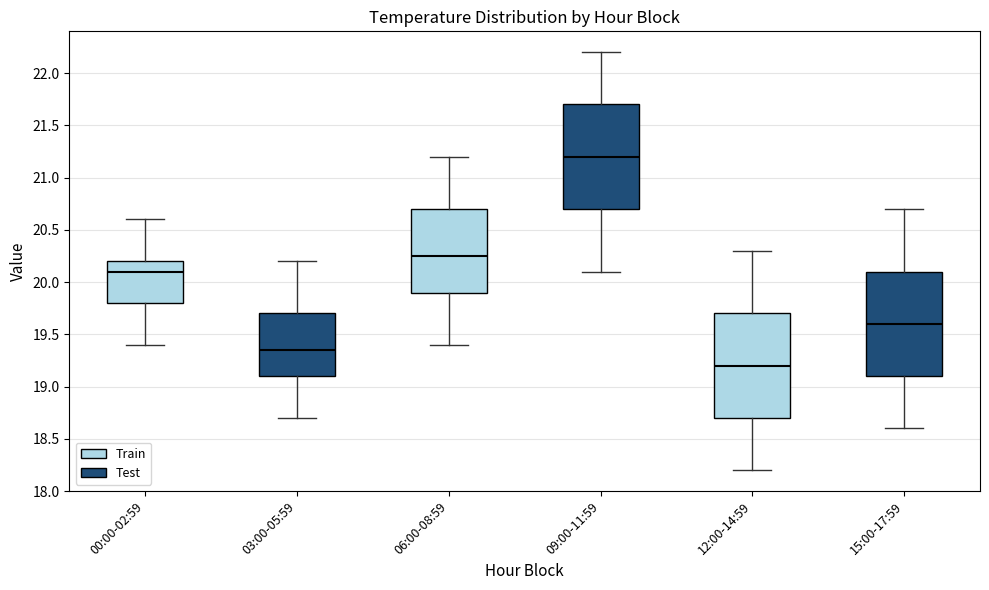

Reading left to right, transcribe this box plot: for each box, give where its median line is, the range the box spans, and where its two whiskers end, as read against the y-axis. The values are not printed on the chart, so give them approximately, as read against the axis.

00:00-02:59: median 20.10, box 19.80 to 20.20, whiskers 19.40 to 20.60
03:00-05:59: median 19.35, box 19.10 to 19.70, whiskers 18.70 to 20.20
06:00-08:59: median 20.25, box 19.90 to 20.70, whiskers 19.40 to 21.20
09:00-11:59: median 21.20, box 20.70 to 21.70, whiskers 20.10 to 22.20
12:00-14:59: median 19.20, box 18.70 to 19.70, whiskers 18.20 to 20.30
15:00-17:59: median 19.60, box 19.10 to 20.10, whiskers 18.60 to 20.70